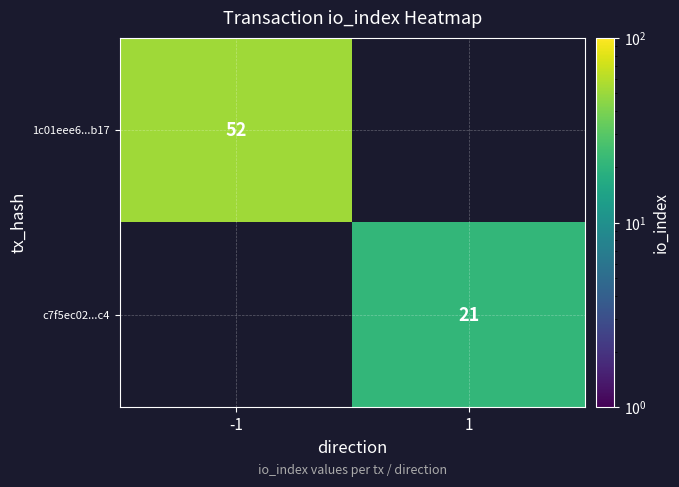

The c7f5ec02...c4 series shows 33 at 1. True or false?

False